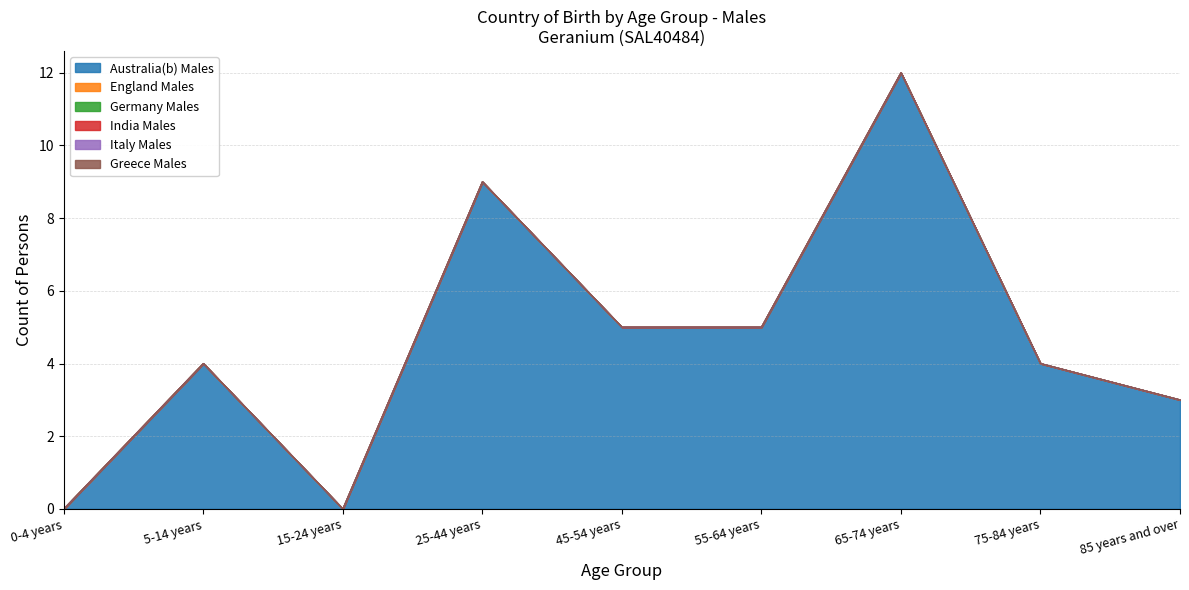

What is the spread (max minus min) of values at 55-64 years?

5